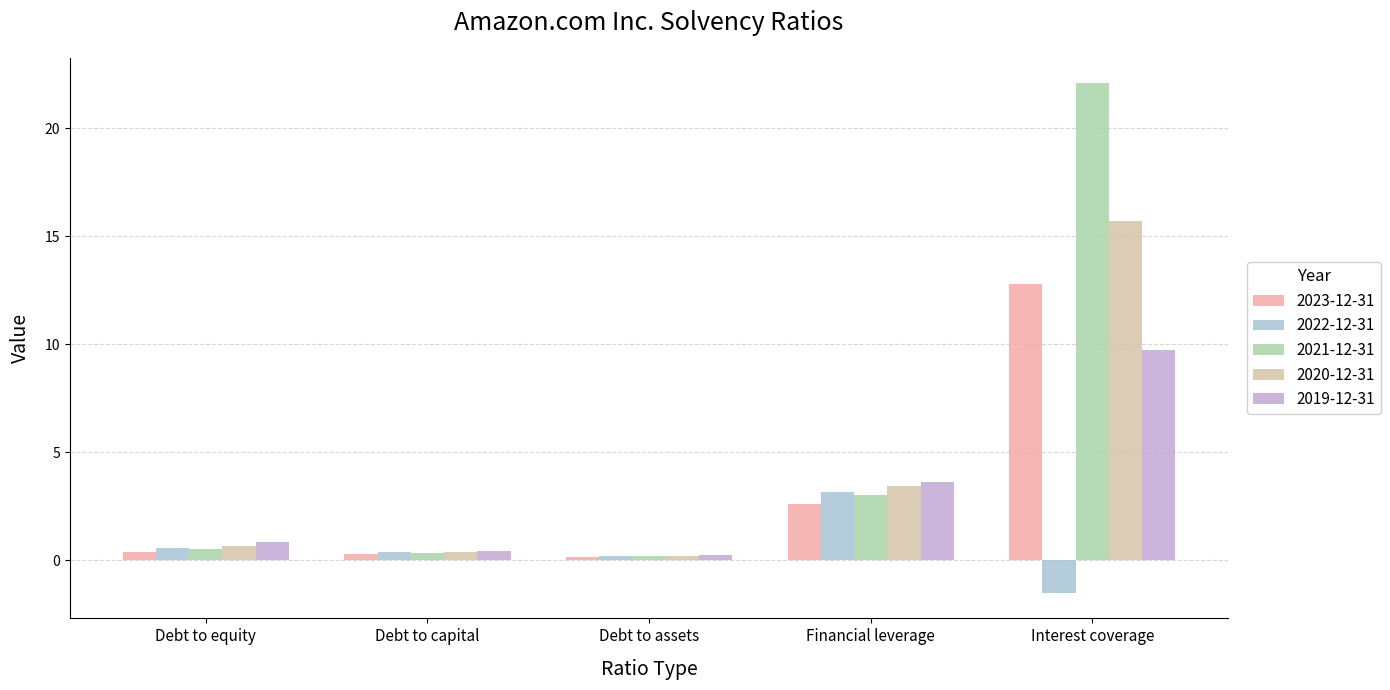

Which series has the widest spread of values?

2021-12-31